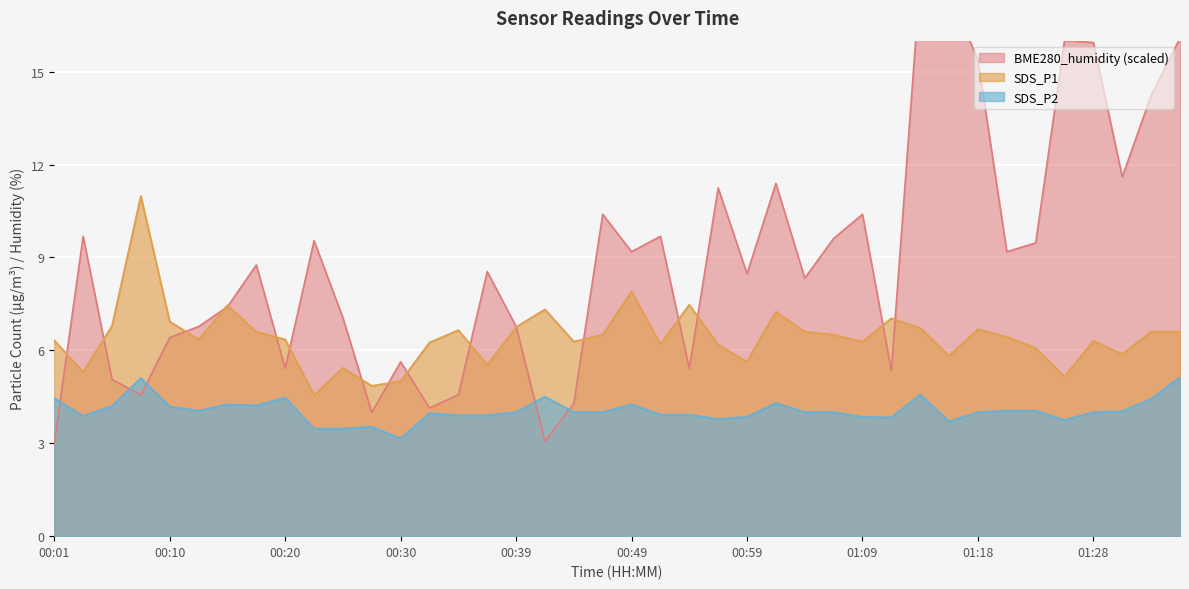

Where does the BME280_humidity series first go above 8?

00:03